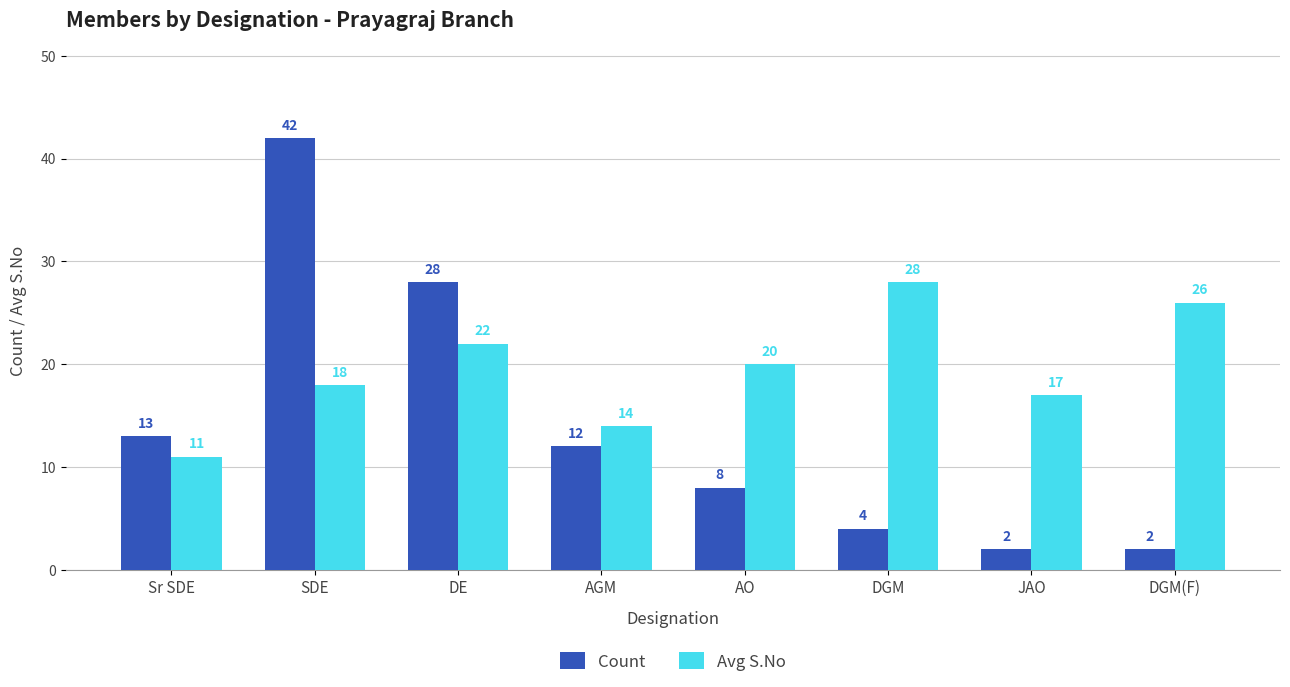

Does the chart contain any negative values?

No